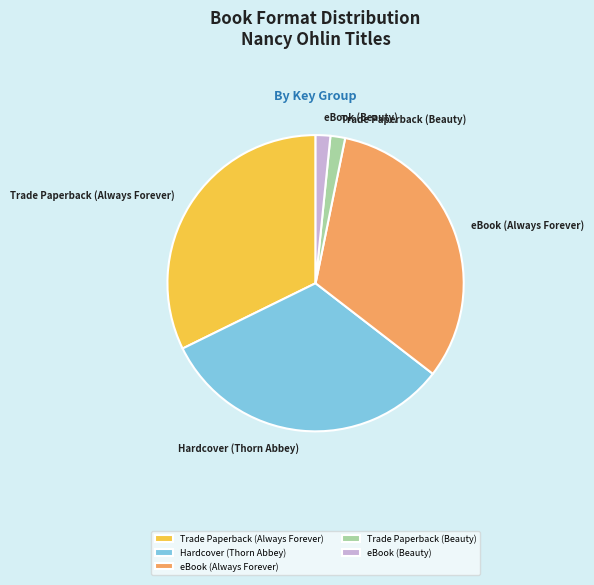

Is there a majority slice in this chart?

No